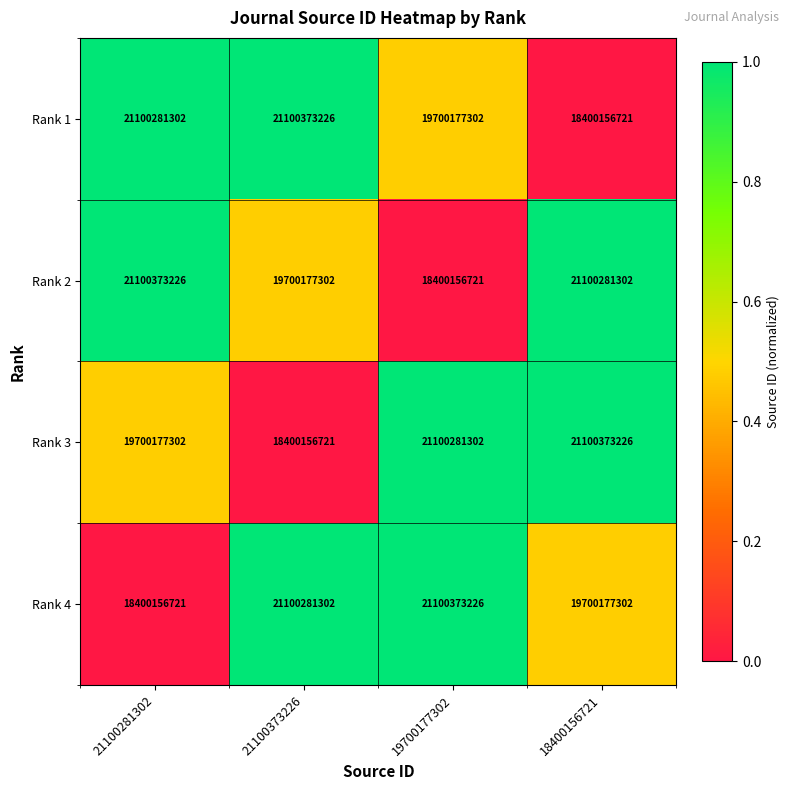

What is the difference between the maximum and minimum values in the Rank 4 series?

2700216505